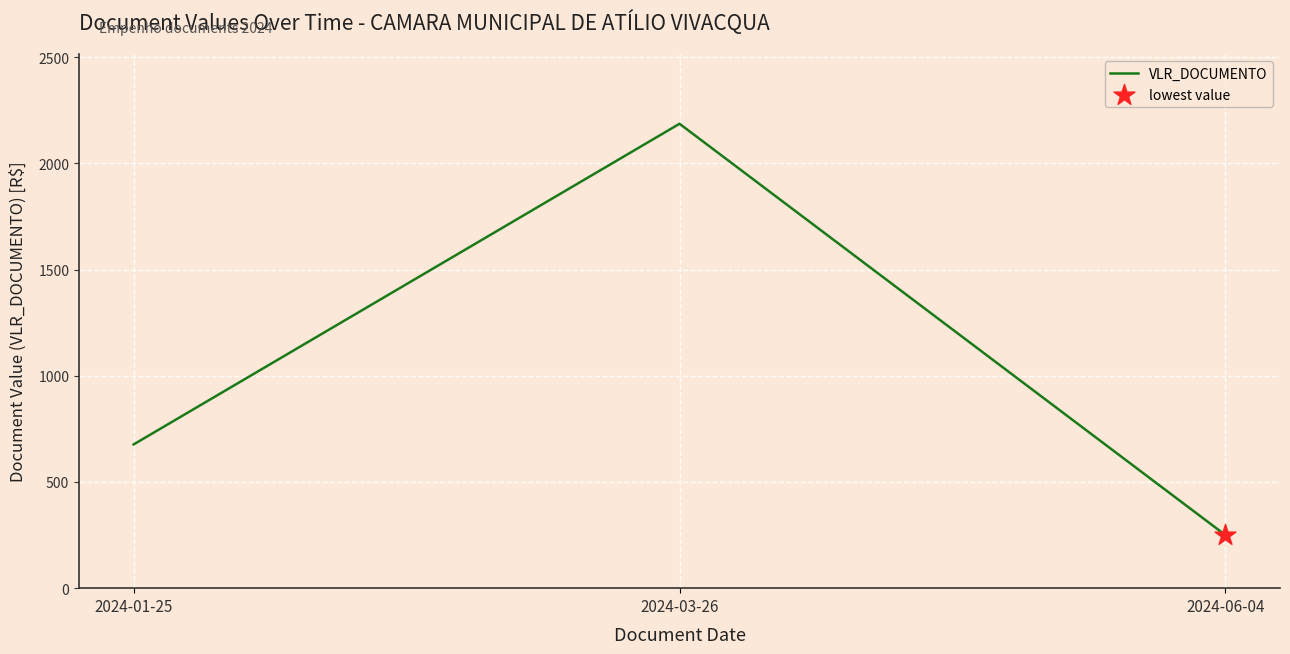

Approximately how many times larger is the value at 2024-03-26 compared to 2024-06-04?

8.7